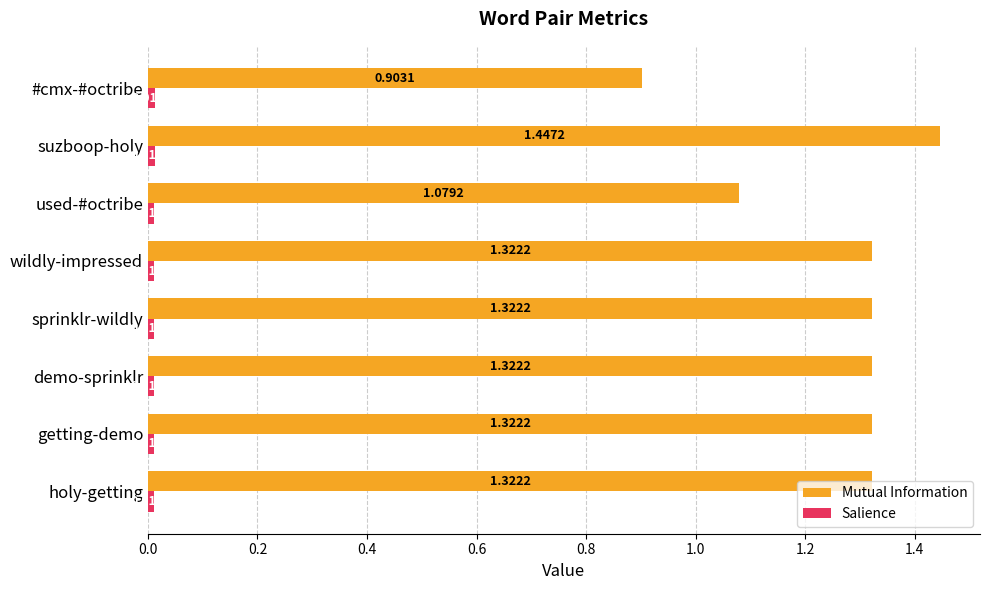

Which series has the largest range (max minus min)?

Mutual Information